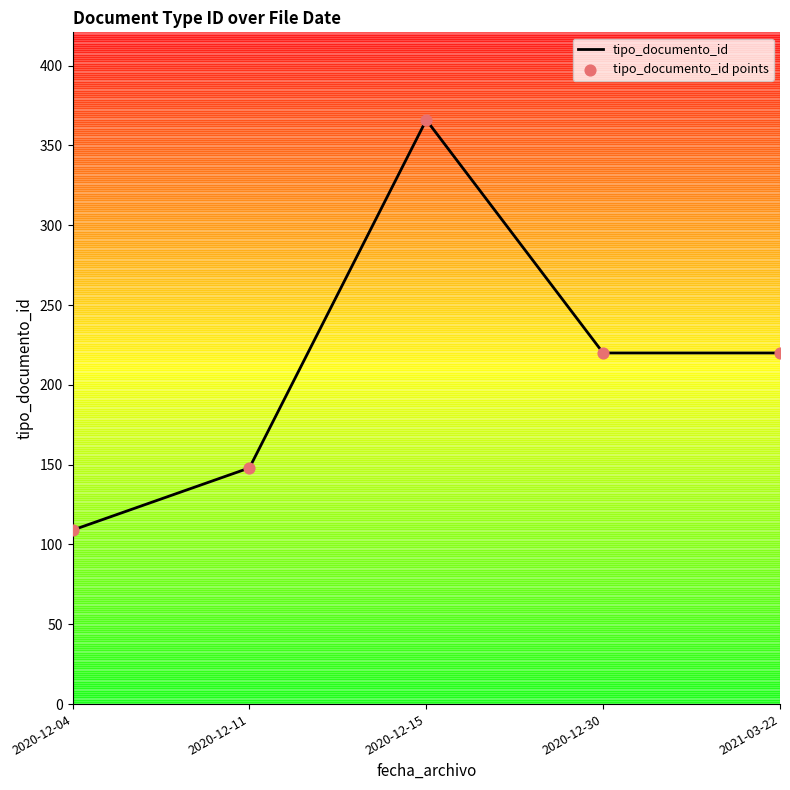

What is the smallest value displayed?

109